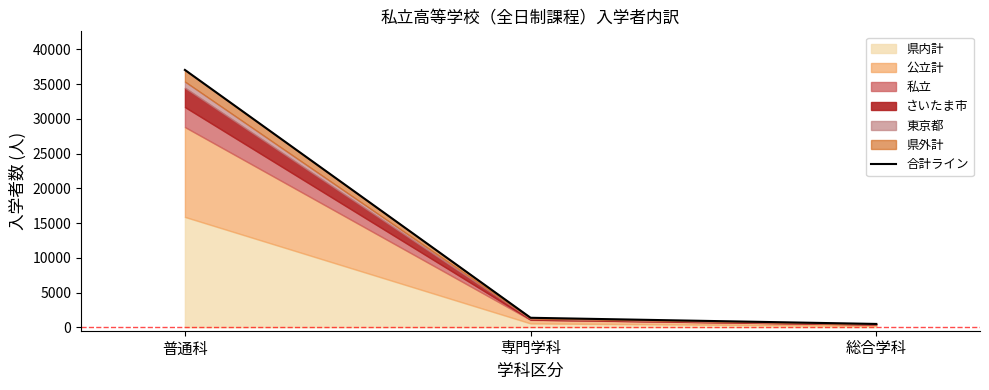

What is the minimum value shown in the chart?

477